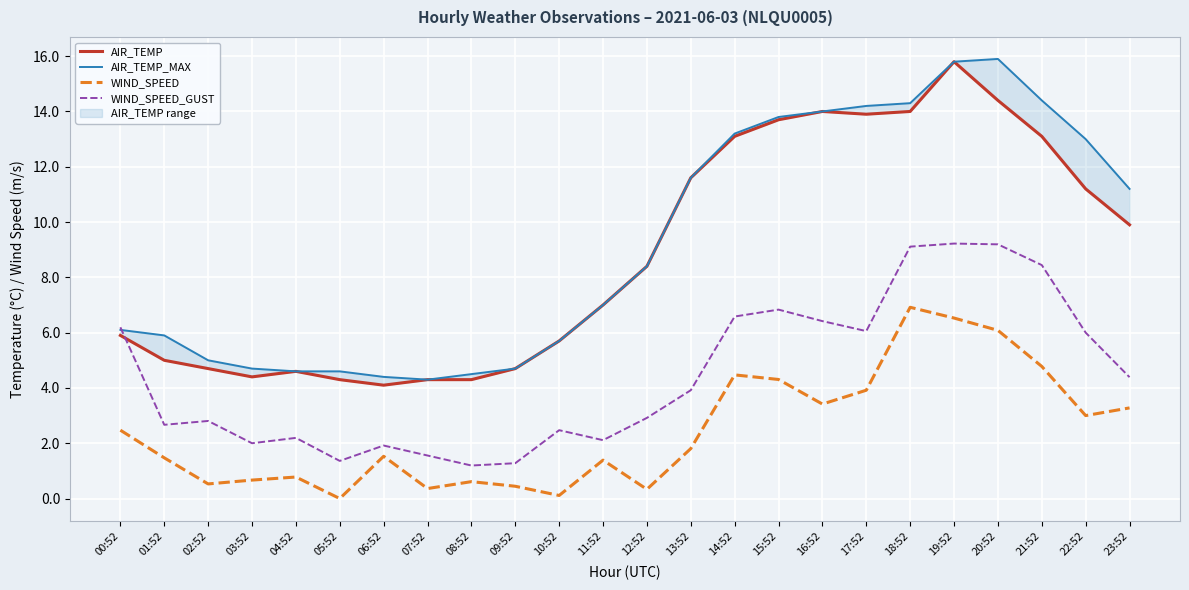

The value of WIND_SPEED at 16:52 is 3.4. True or false?

True